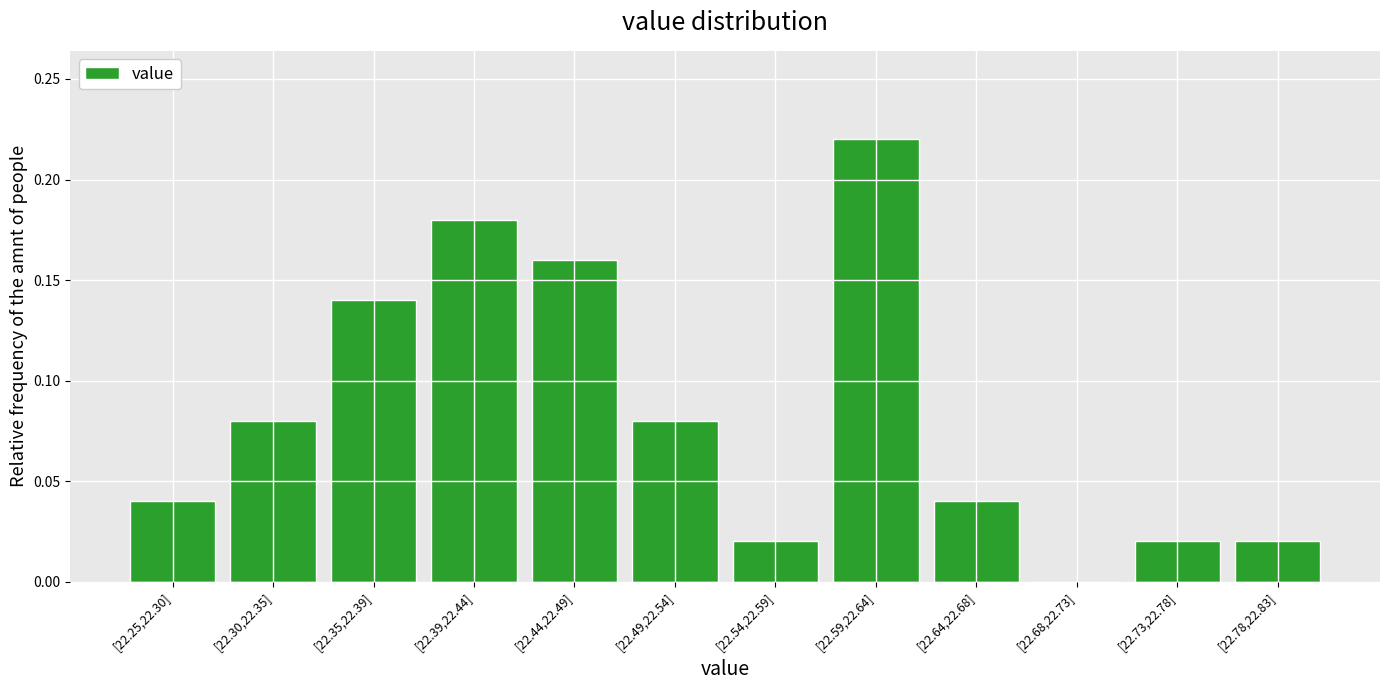

The chart shows a value of 0.0 at [22.73,22.78]. True or false?

True